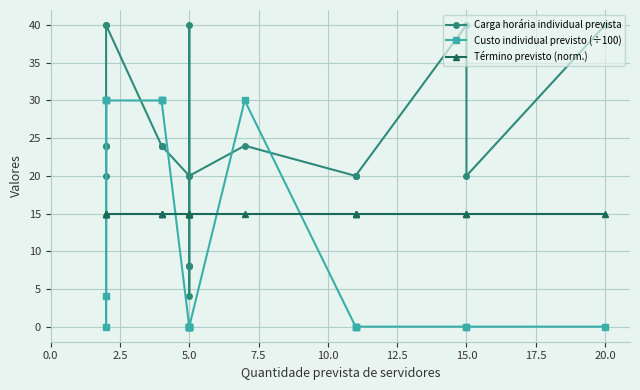

True or false: Custo individual previsto (÷100) has more than 2 interior local peaks.

False